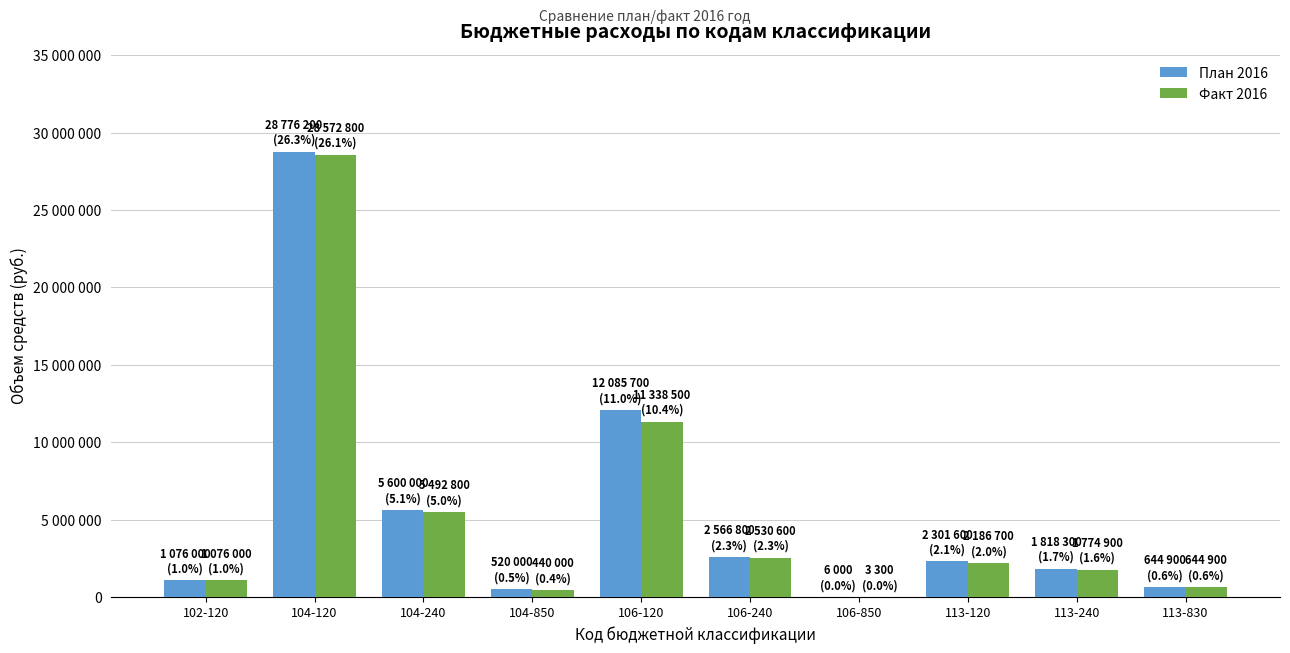

Is the value of Факт 2016 at 104-850 greater than the value of План 2016 at 106-120?

No